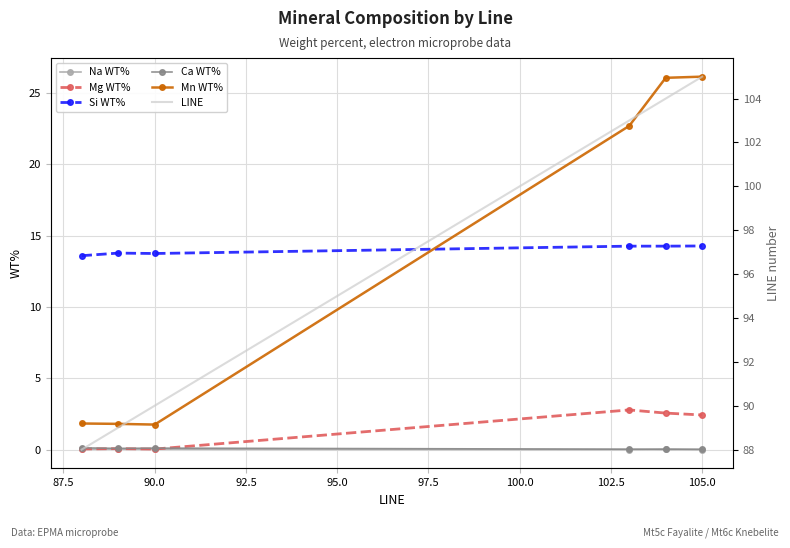

How many values in the Si WT% series are below 14?

3